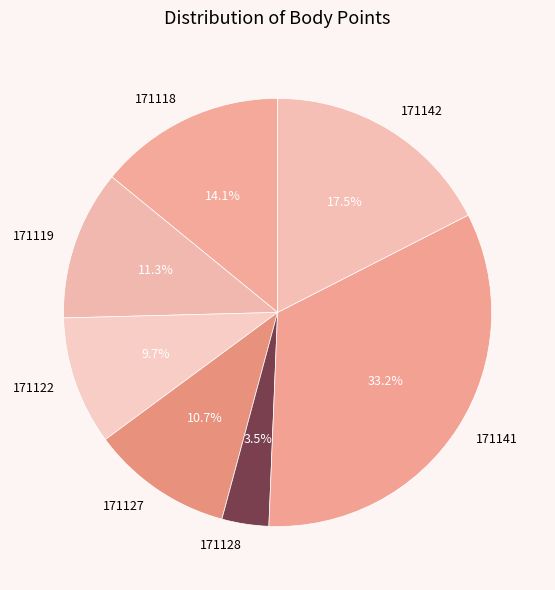

Count the number of slices in the pie.

7